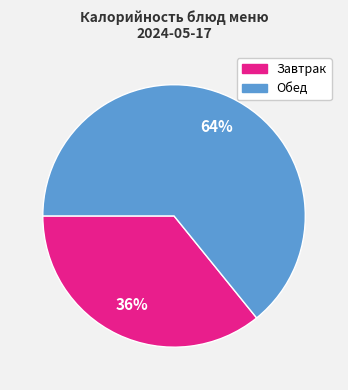

To the nearest percent, what is the average slice percentage?

50%